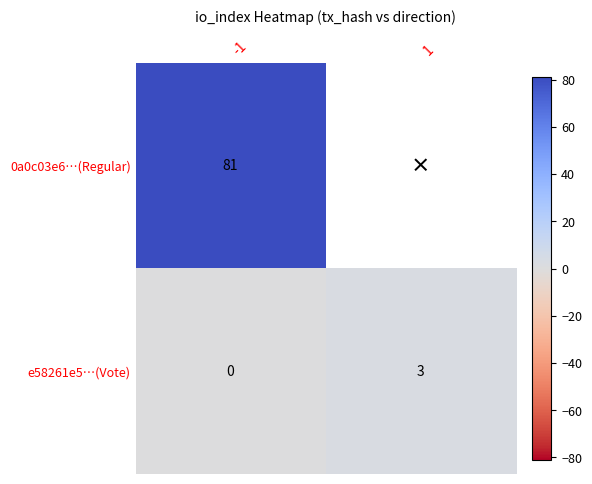

At how many categories does at least one series exceed 48?

1